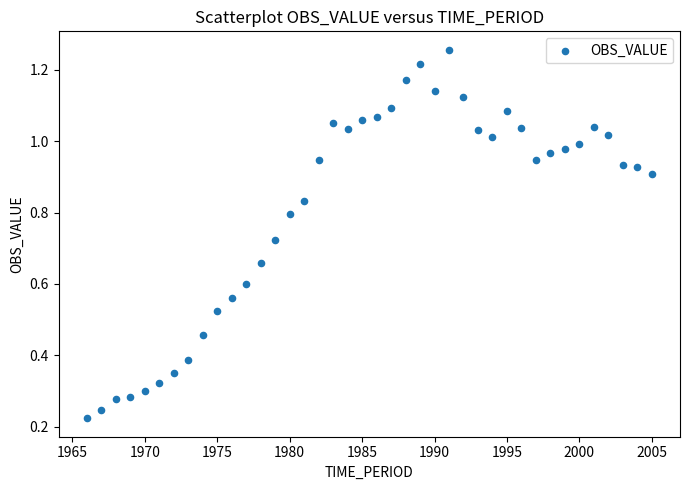

What is the range of X values (max minus min)?

39.0